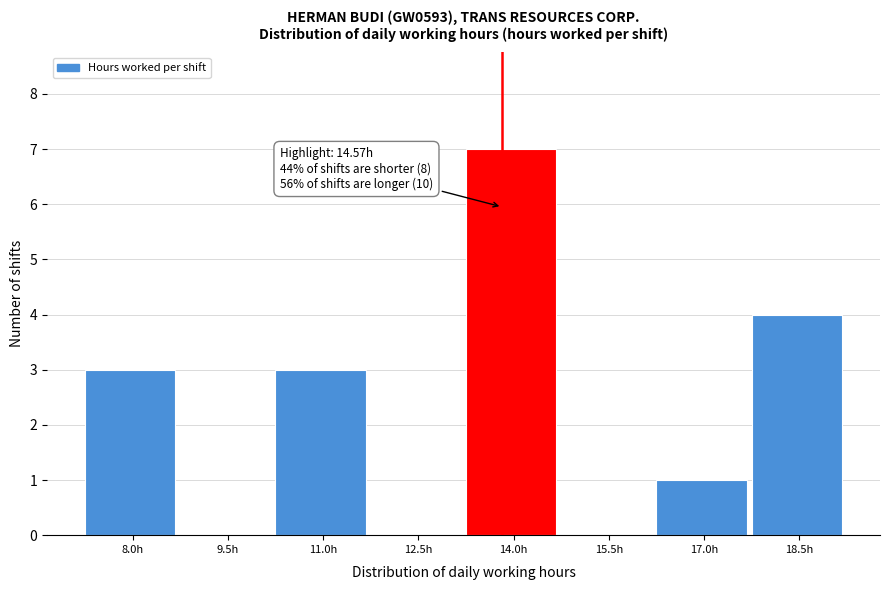

Reading left to right, transcribe all the data shown in this chart.

8.0h=3	9.5h=0	11.0h=3	12.5h=0	14.0h=7	15.5h=0	17.0h=1	18.5h=4